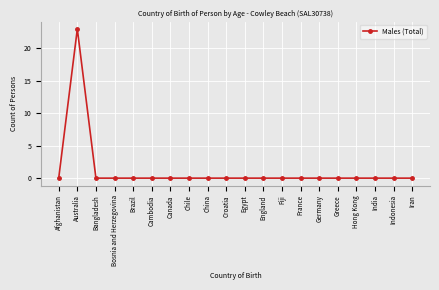

Which category has the highest value across all series?

Australia